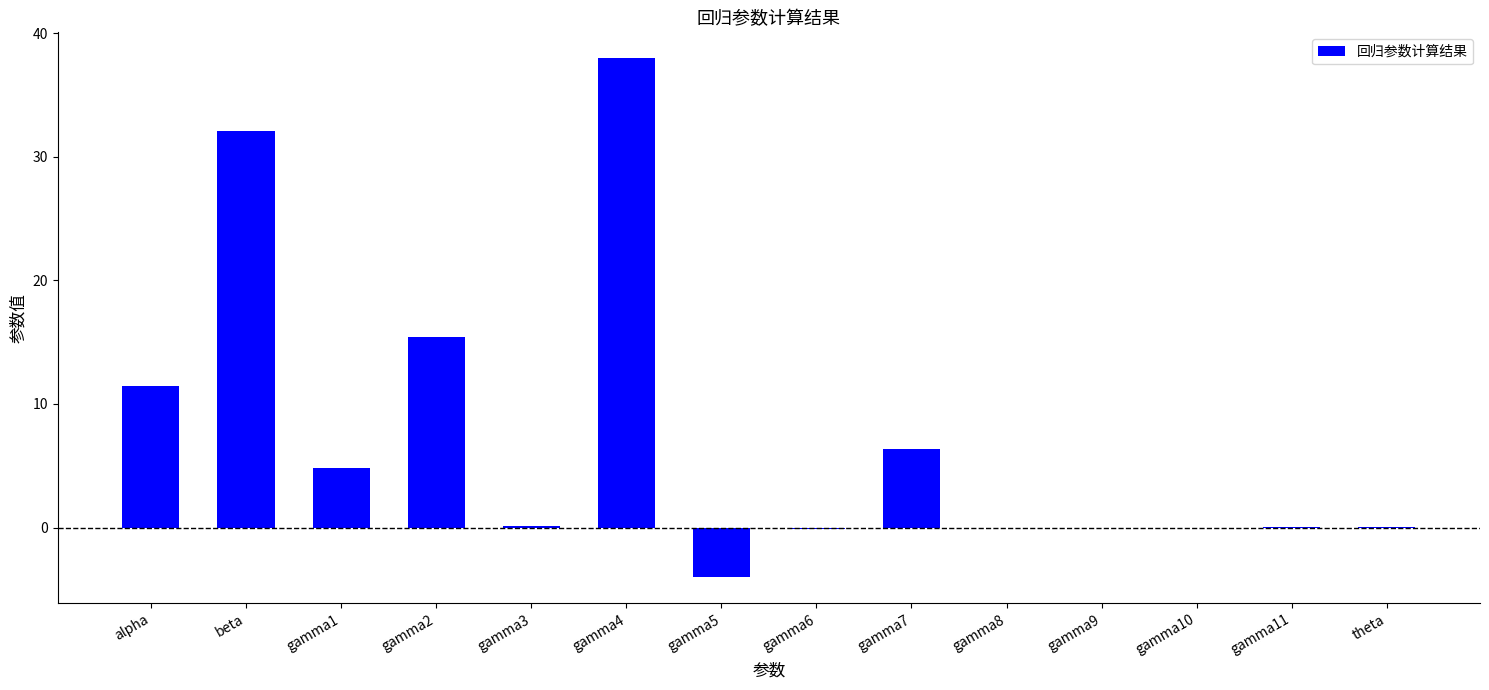

The chart shows a value of 38.0 at gamma4. True or false?

True